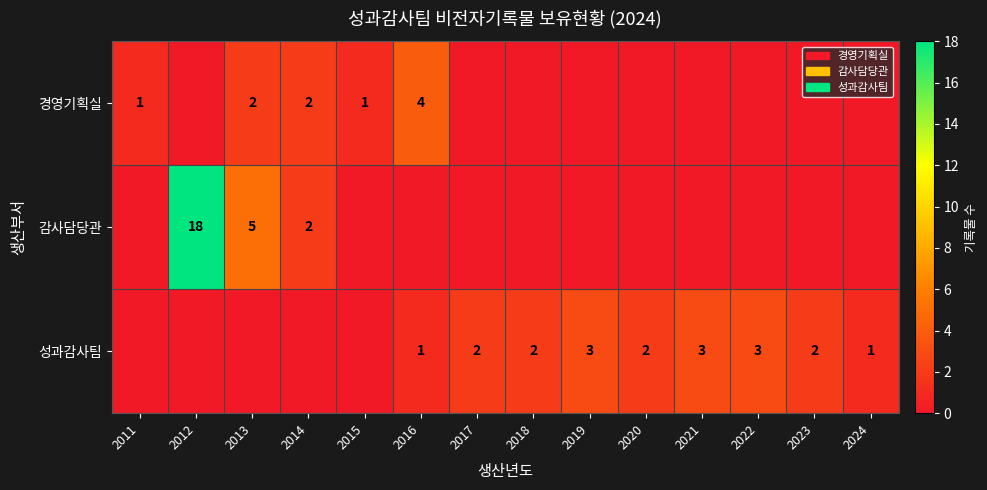

Is it true that 성과감사팀 equals 5 at 2021?

False